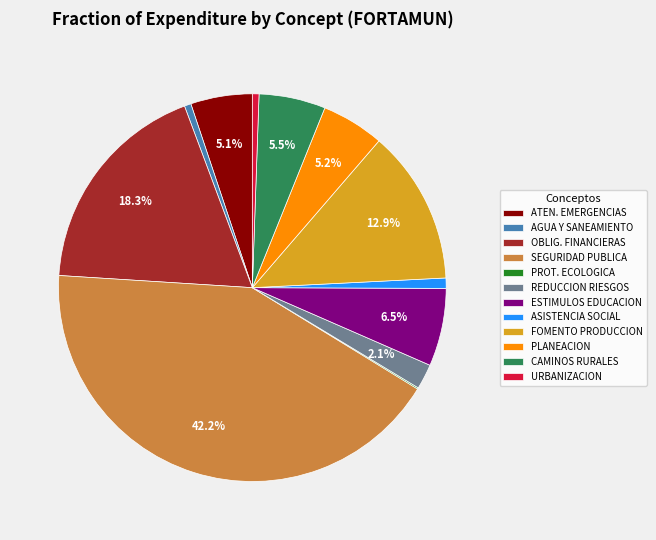

Which category has the biggest portion of the pie?

SEGURIDAD PUBLICA